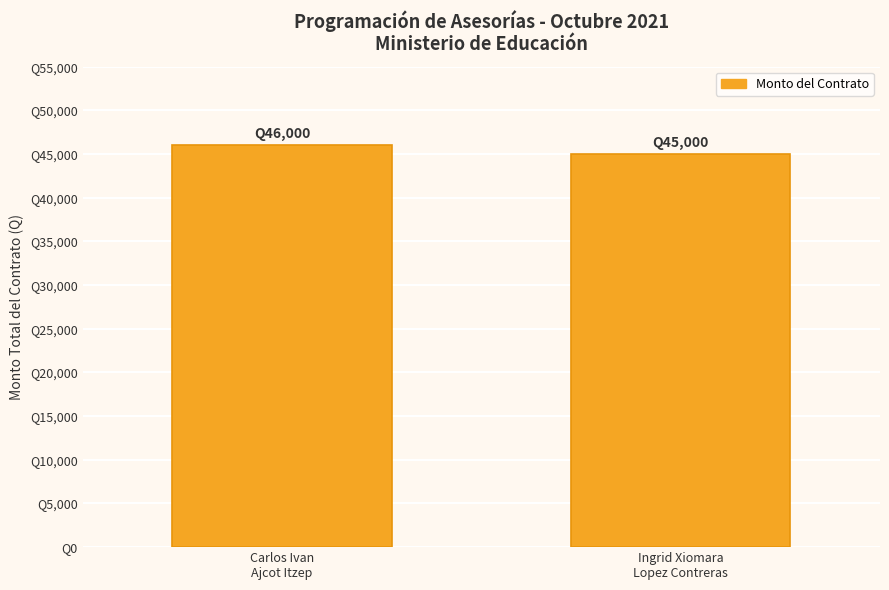

Are the bars horizontal?

No